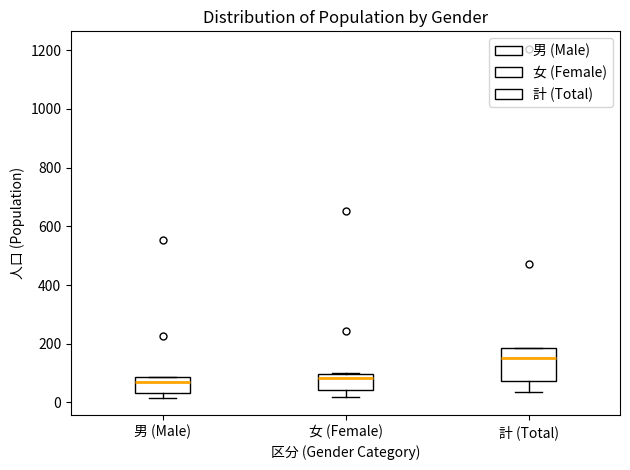

Reading left to right, read every box against the y-axis: the position of its median line, the range the box covers, and the ends of its whiskers. The values are not printed on the chart, so give them approximately, as read against the axis.

男 (Male): median 60, box 40 to 80, whiskers 20 to 80
女 (Female): median 80, box 40 to 100, whiskers 20 to 100
計 (Total): median 160, box 80 to 180, whiskers 40 to 180